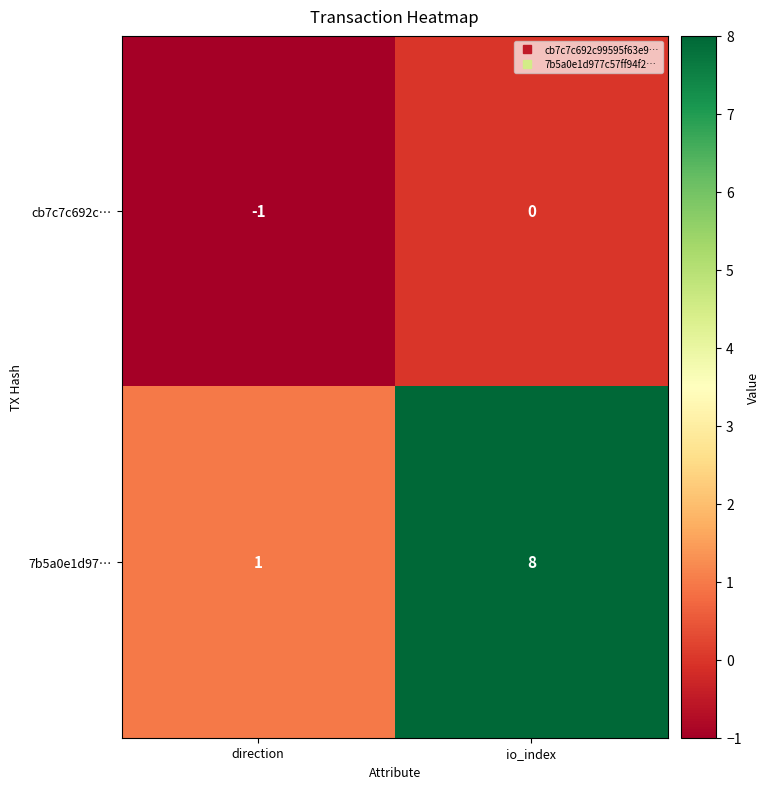

Reading left to right, extract all data points from this chart.

cb7c7c692c…: -1	0
7b5a0e1d97…: 1	8